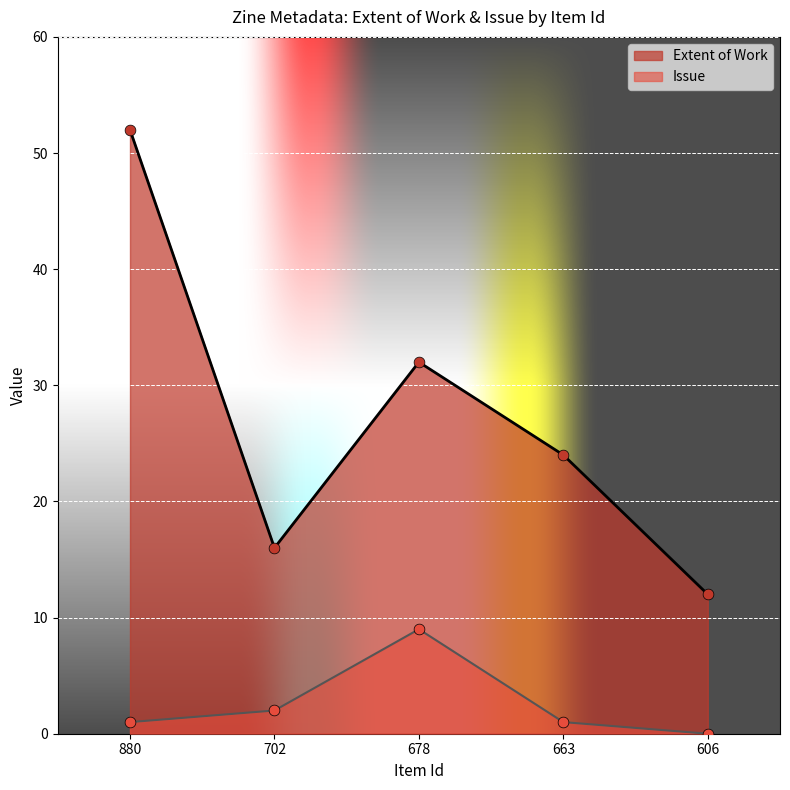

Which series has the largest total across all categories?

Extent of Work